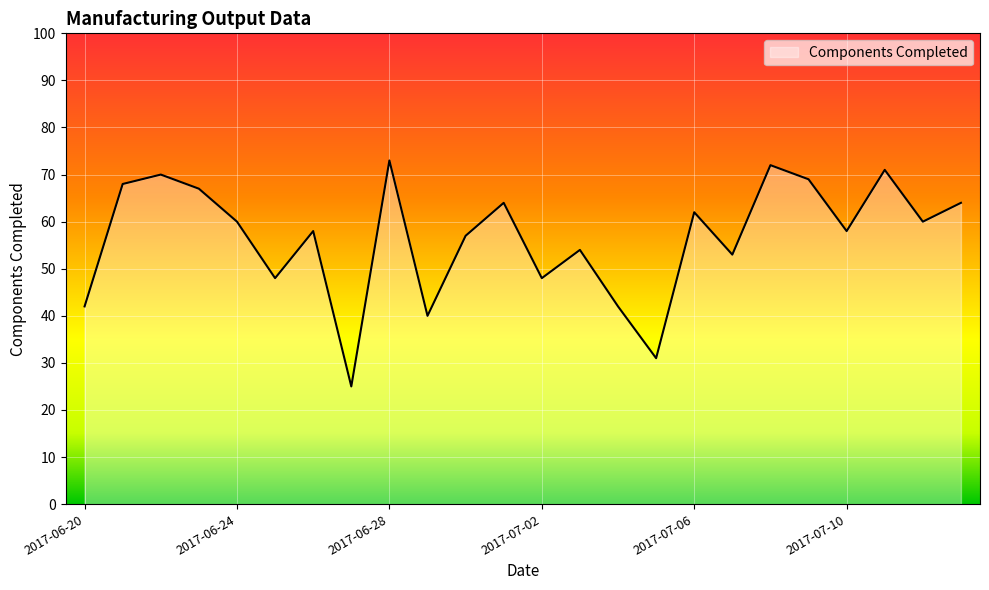

What is the difference between the maximum and minimum values?

48